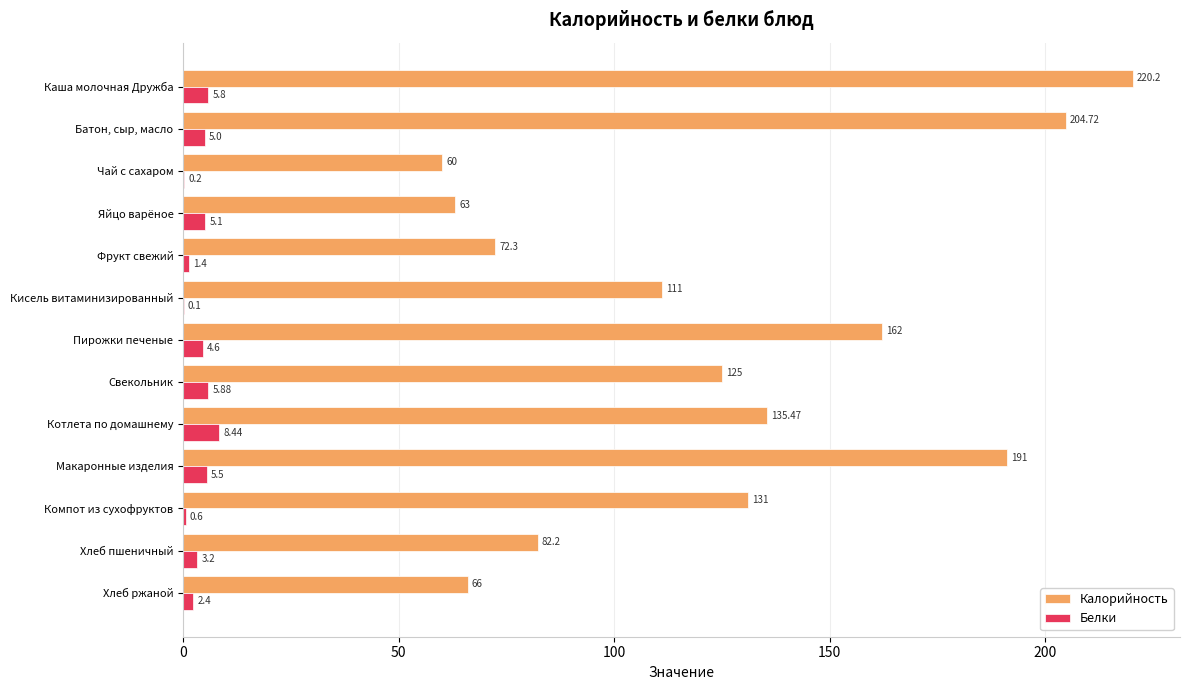

Where is Калорийность nearest to the value 140?

Котлета по домашнему